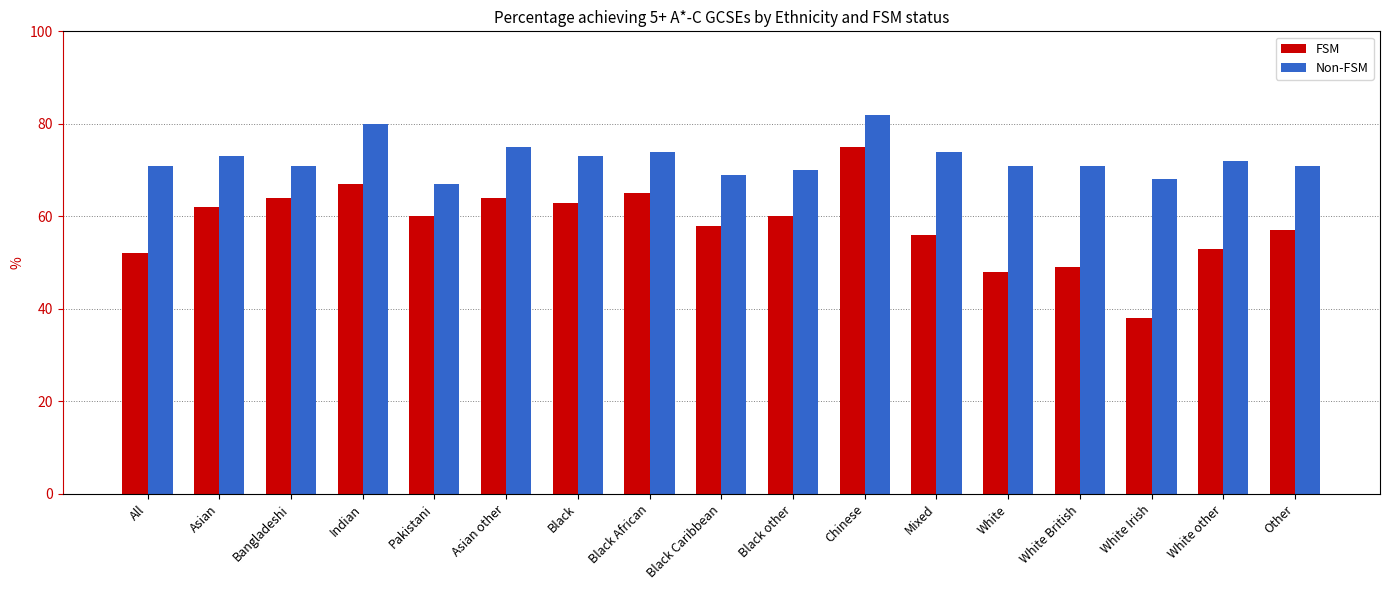

What value does the FSM series have at Black other?

60